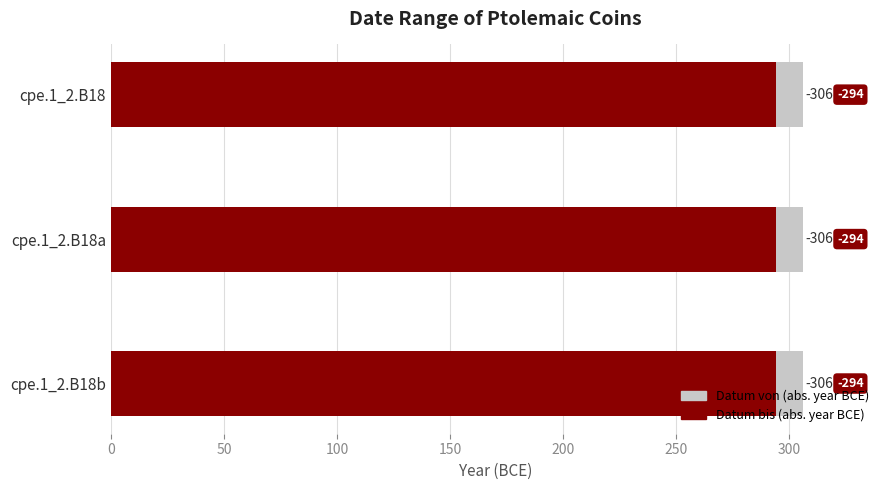

List the series in order of their overall mean, highest first.

Datum bis, Datum von